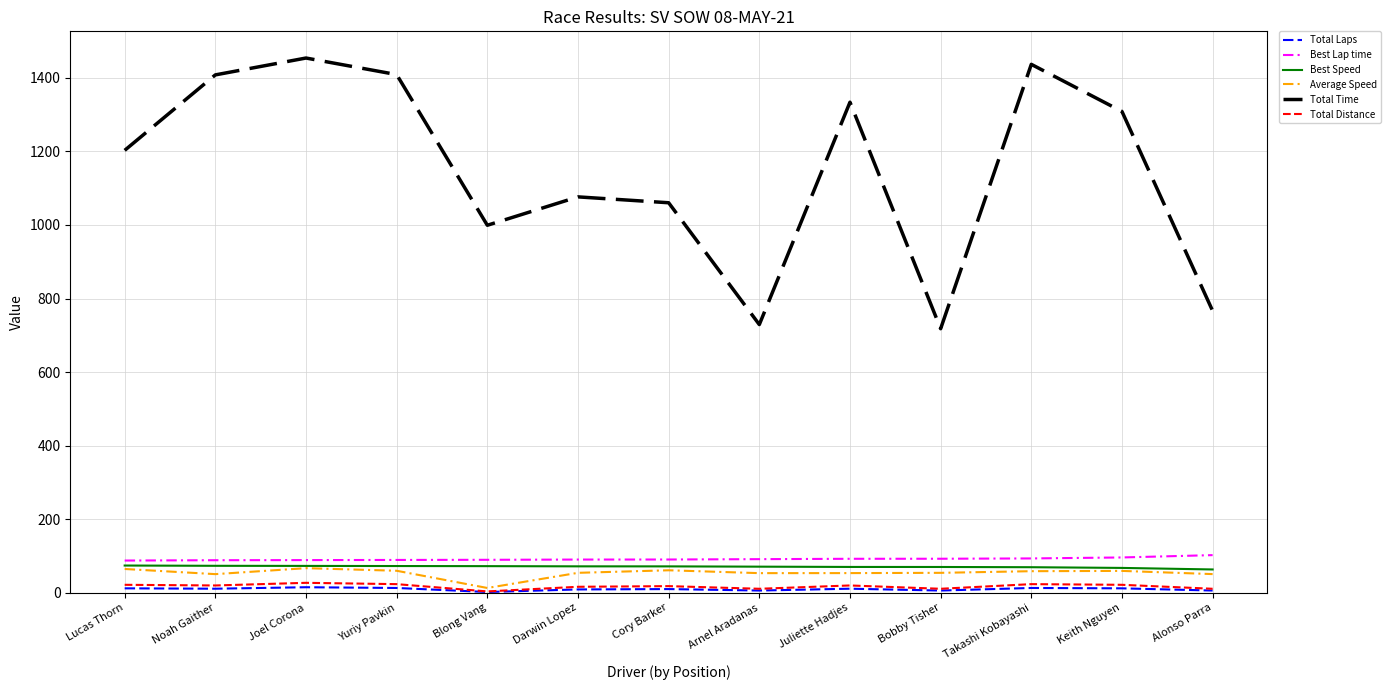

In Average Speed, how many points are higher than both neighbors (excluding endpoints)?

3